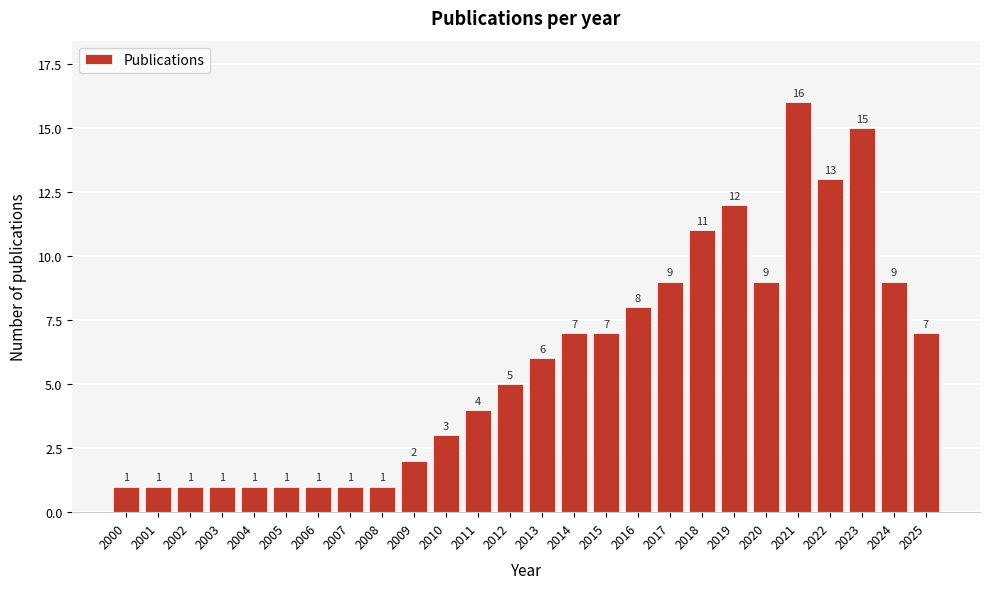

Reading left to right, list all the values displayed in this chart.

2000=1	2001=1	2002=1	2003=1	2004=1	2005=1	2006=1	2007=1	2008=1	2009=2	2010=3	2011=4	2012=5	2013=6	2014=7	2015=7	2016=8	2017=9	2018=11	2019=12	2020=9	2021=16	2022=13	2023=15	2024=9	2025=7